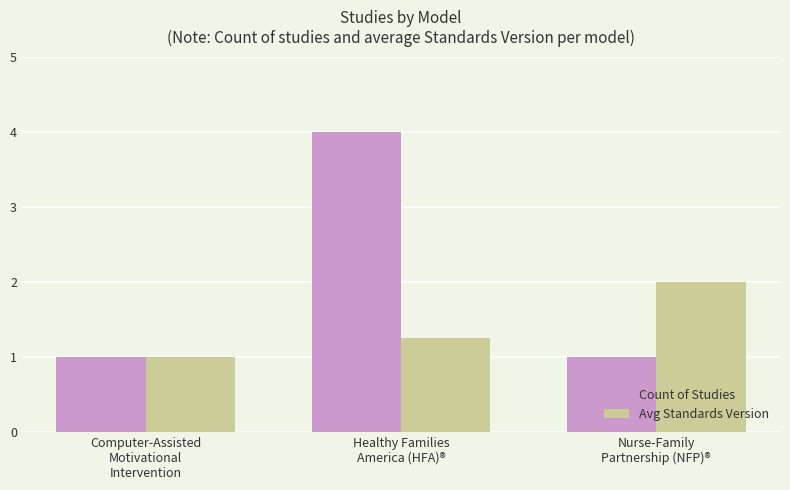

At which label is Avg Standards Version closest to 1?

Computer-Assisted
Motivational
Intervention